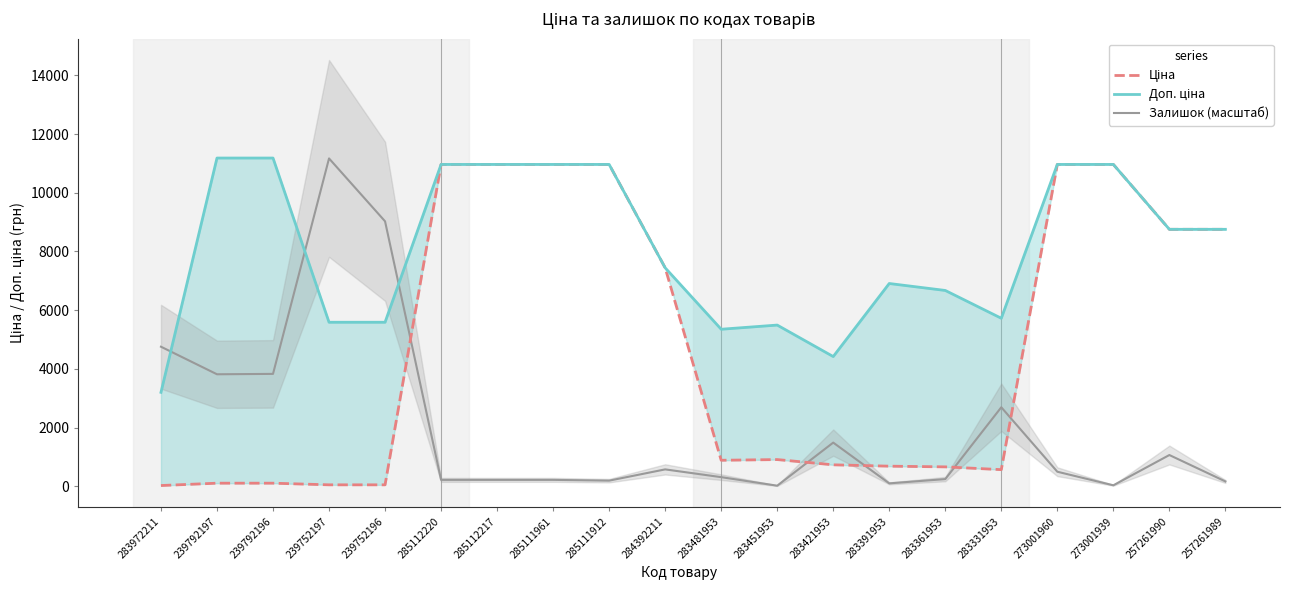

Reading left to right, transcribe all the data shown in this chart.

Ціна: 283972211=32.0	239792197=111.8	239792196=111.8	239752197=55.9	239752196=55.9	285112220=10964.4	285112217=10964.4	285111961=10964.4	285111912=10964.4	284392211=7444.6	283481953=892.2	283451953=915.8	283421953=737.2	283391953=691.0	283361953=667.4	283331953=572.7	273001960=10964.4	273001939=10964.4	257261990=8755.5	257261989=8755.5
Доп. ціна: 283972211=3205.0	239792197=11182.0	239792196=11182.0	239752197=5591.0	239752196=5591.0	285112220=10964.4	285112217=10964.4	285111961=10964.4	285111912=10964.4	284392211=7444.6	283481953=5353.1	283451953=5495.0	283421953=4423.0	283391953=6910.3	283361953=6673.6	283331953=5727.0	273001960=10964.4	273001939=10964.4	257261990=8755.5	257261989=8755.5
Залишок (масштаб): 283972211=4758.3	239792197=3819.9	239792196=3833.1	239752197=11168.8	239752196=9027.5	285112220=224.7	285112217=224.7	285111961=224.7	285111912=198.3	284392211=581.6	283481953=317.2	283451953=26.4	283421953=1493.6	283391953=105.7	283361953=251.1	283331953=2696.4	273001960=502.3	273001939=39.7	257261990=1070.6	257261989=171.8